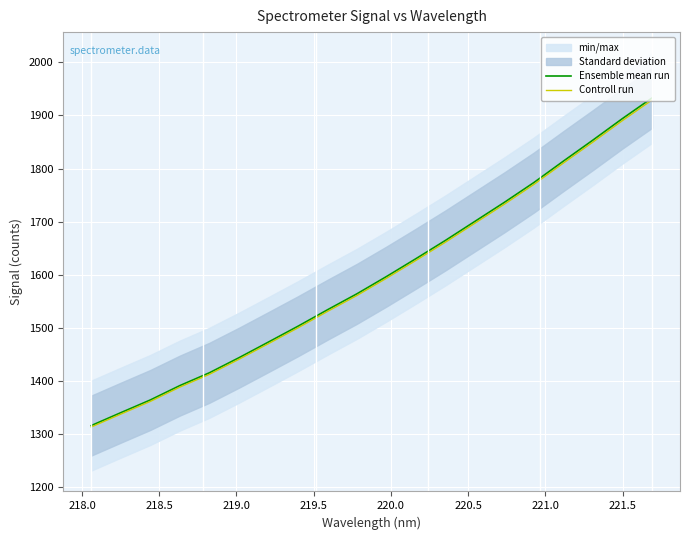

What is the lowest value of the Ensemble mean run series?

1315.4